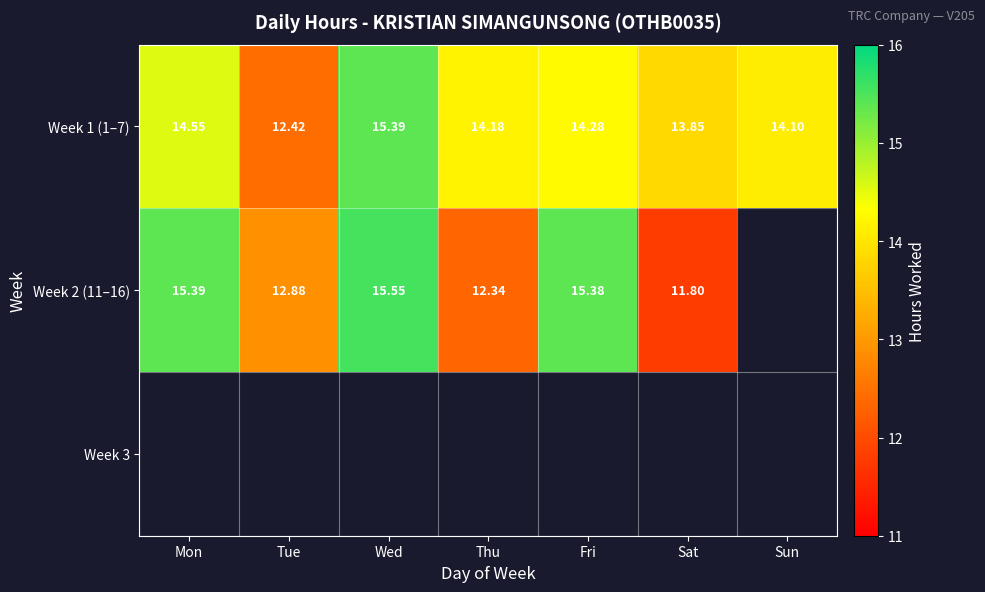

Rank the categories by Week 1 (1–7) value from lowest to highest.

Tue, Sat, Sun, Thu, Fri, Mon, Wed